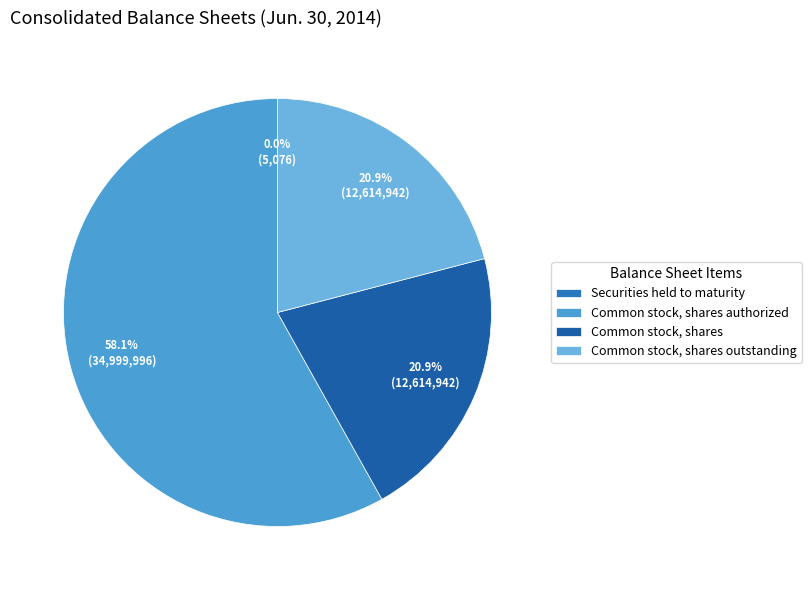

Is it true that Common stock, shares is 30% of the pie?

False